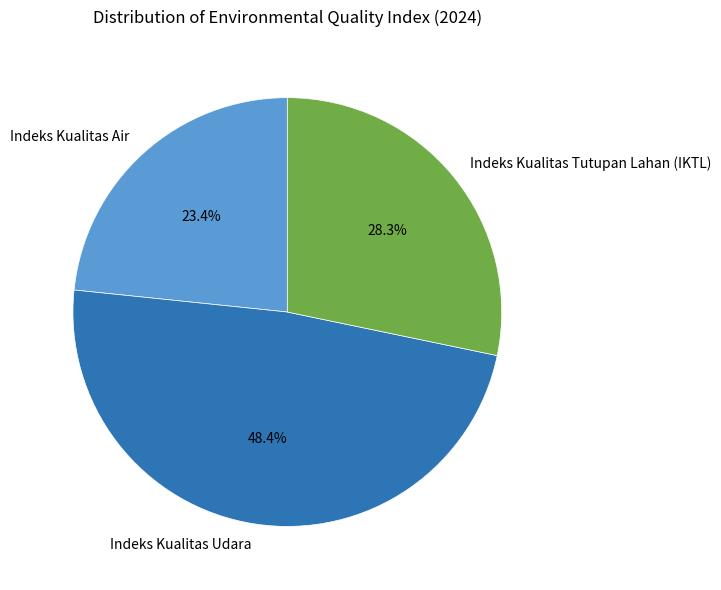

Which slice is the largest?

Indeks Kualitas Udara